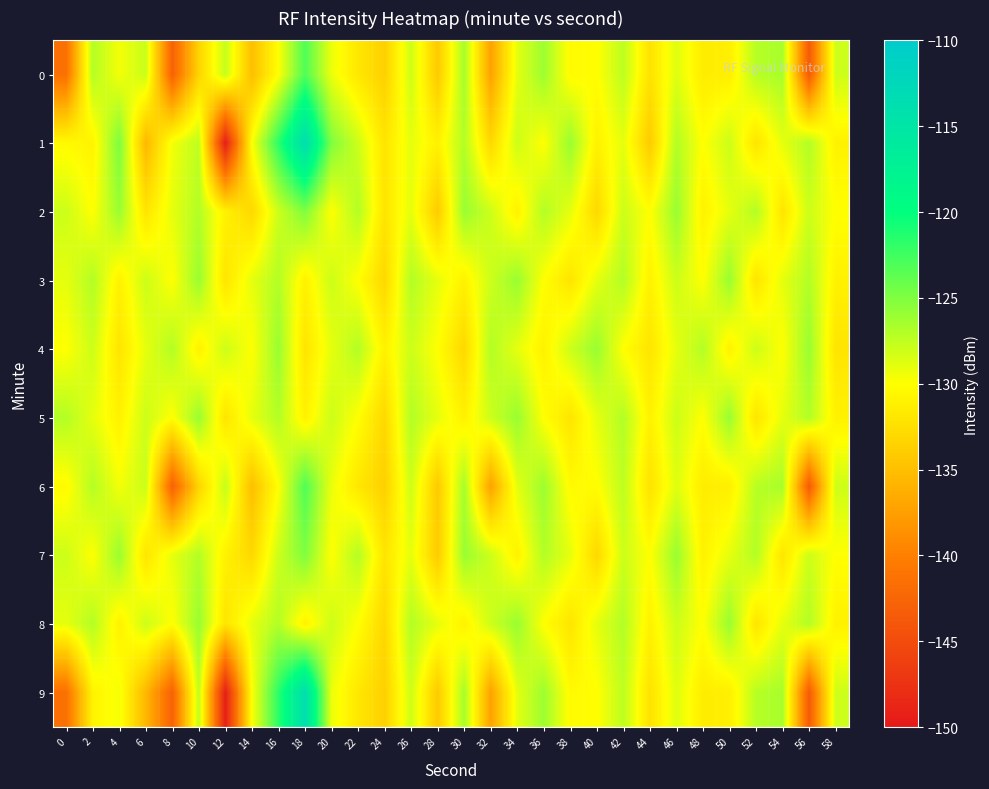

Which label corresponds to the largest value in the chart?

18